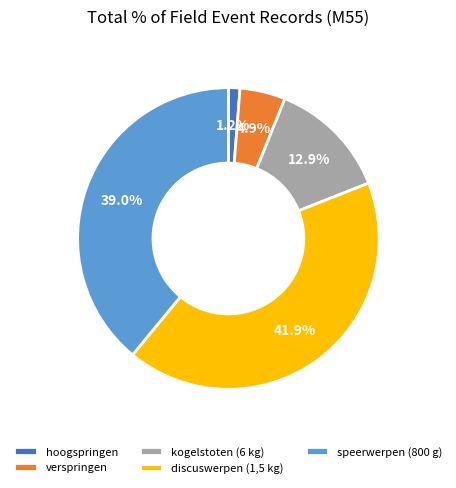

To the nearest percent, what percentage of the pie is speerwerpen (800 g)?

39%